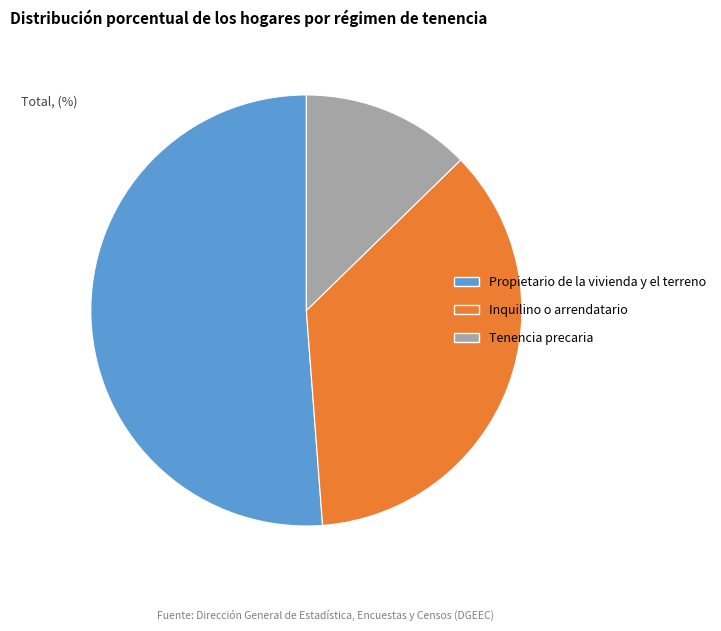

Is the sum of Inquilino o arrendatario and Tenencia precaria greater than half?

No